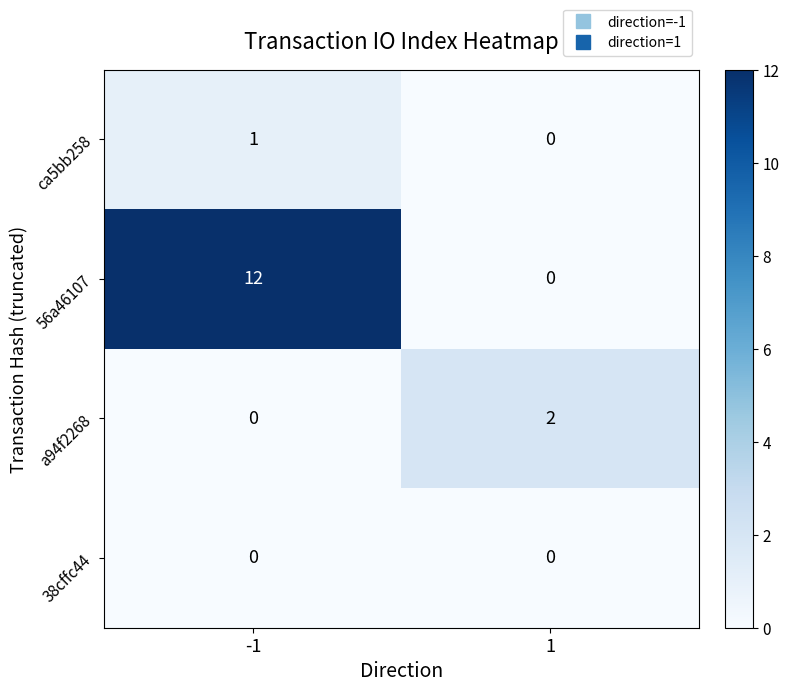

Is the value of 38cffc44 at 1 greater than the value of ca5bb258 at -1?

No